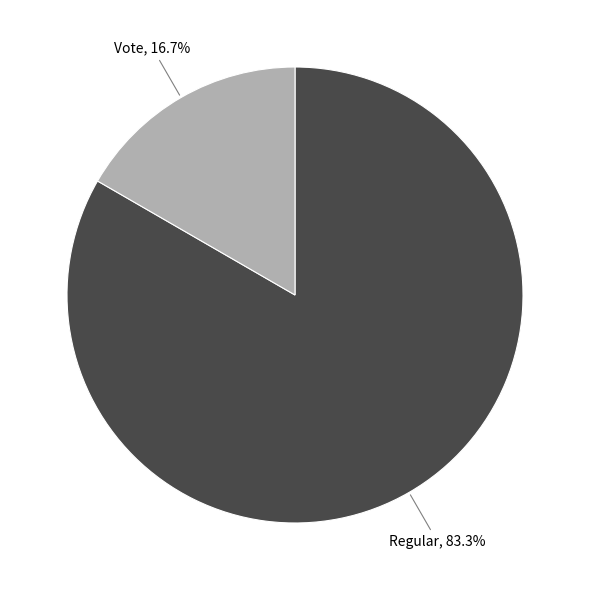

Which category has the biggest portion of the pie?

Regular